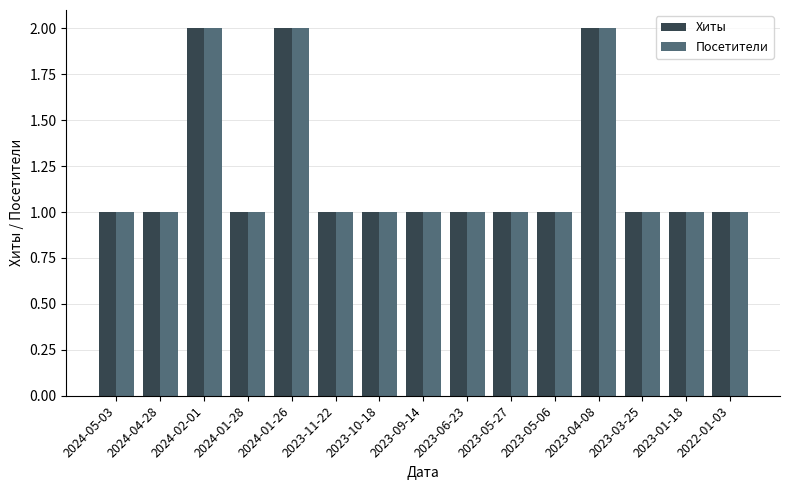

What are all the series names shown in the legend?

Хиты, Посетители